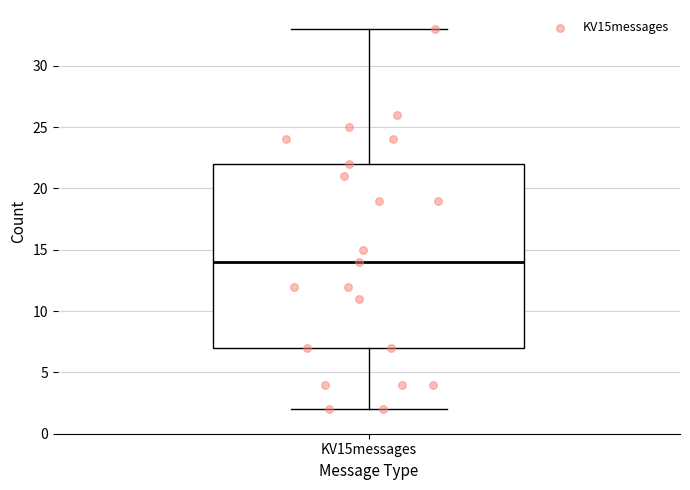

Where is the lower edge of the box for KV15messages on the y-axis? The values are not printed on the chart, so give them approximately, as read against the axis.

7